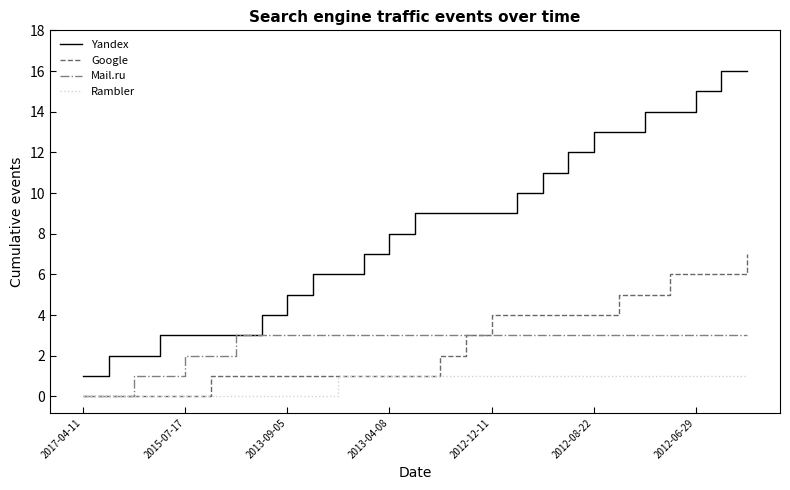

True or false: Google and Yandex cross at least once.

False